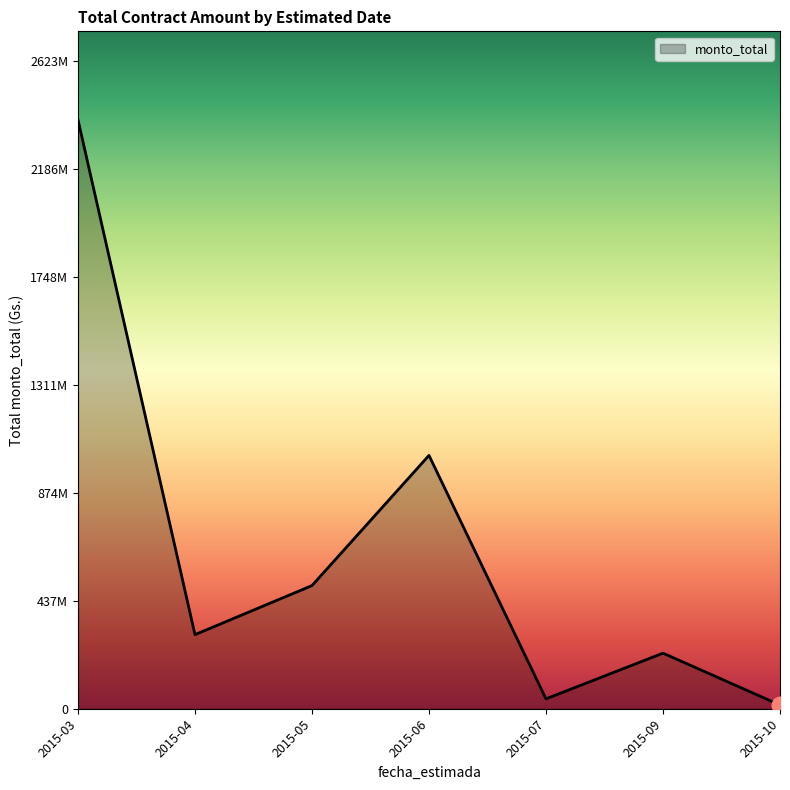

What is the difference between the values at 2015-03 and 2015-09?

2159744000